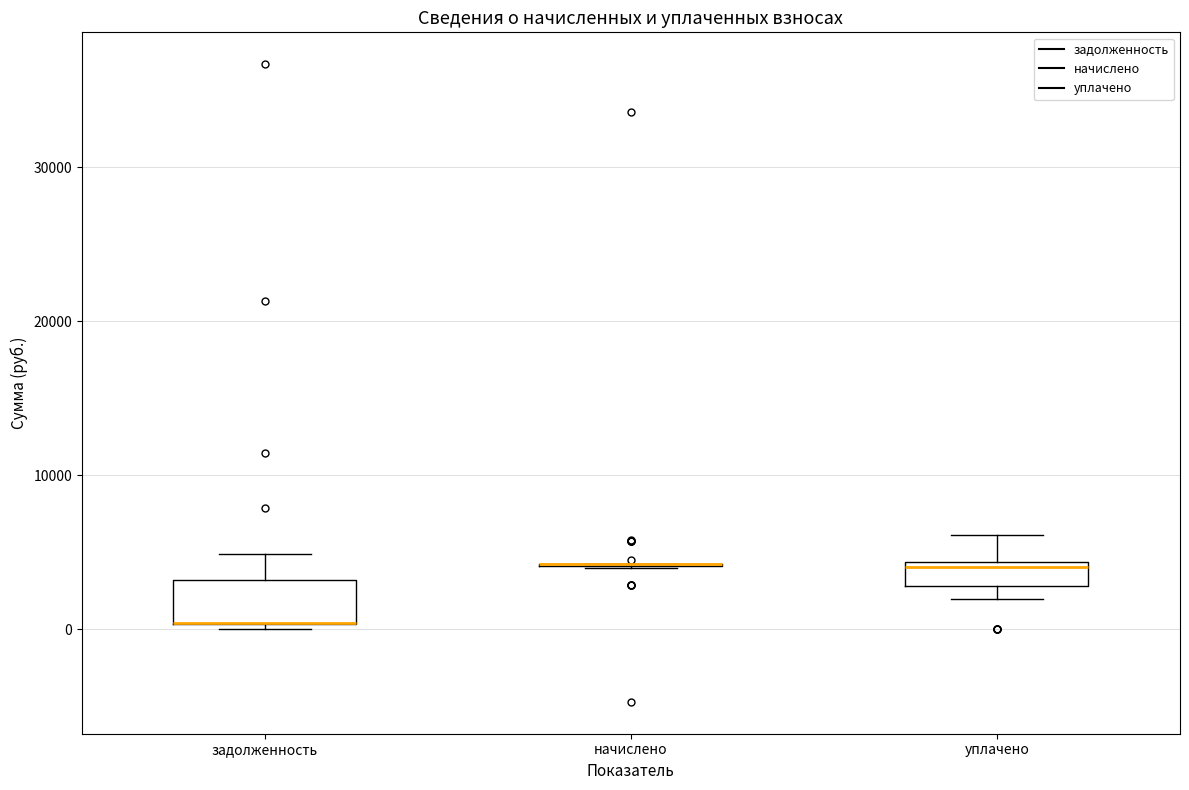

Reading left to right, read every box against the y-axis: the position of its median line, the range the box covers, and the ends of its whiskers. The values are not printed on the chart, so give them approximately, as read against the axis.

задолженность: median 0 (drawn on the box's lower edge), box 0 to 3000, whiskers 0 (just below the box's lower edge) to 5000
начислено: box collapsed to a line at 4000, whiskers 4000 to 4000
уплачено: median 4000 (just below the box's upper edge), box 3000 to 4000, whiskers 2000 to 6000